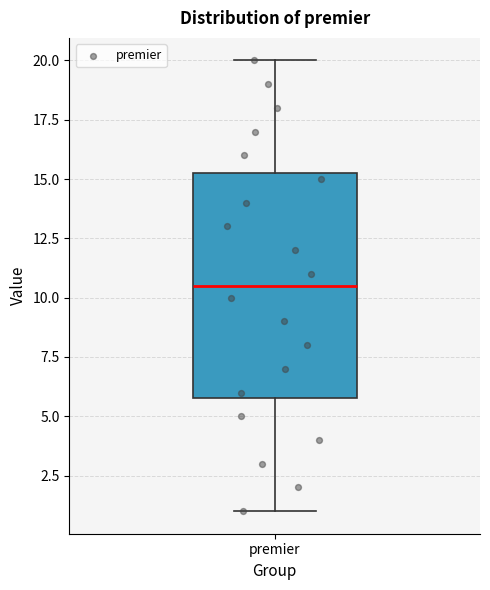

Read this box plot against the y-axis: the position of the median line, the range covered by the box, and the ends of both whiskers. The values are not printed on the chart, so give them approximately, as read against the axis.

median 10.5, box 6.0 to 15.5, whiskers 1.0 to 20.0